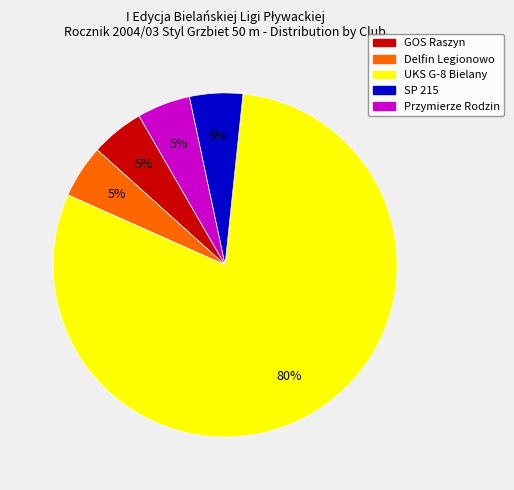

Between Delfin Legionowo and UKS G-8 Bielany, which is larger?

UKS G-8 Bielany